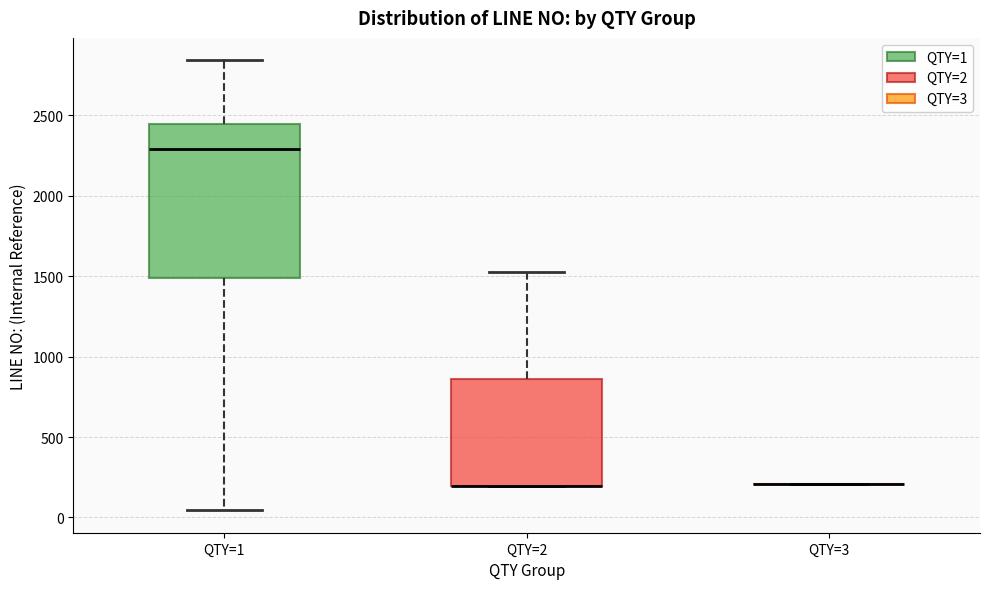

Comparing the boxes themselves (not the whiskers), which one is the tallest?

QTY=1